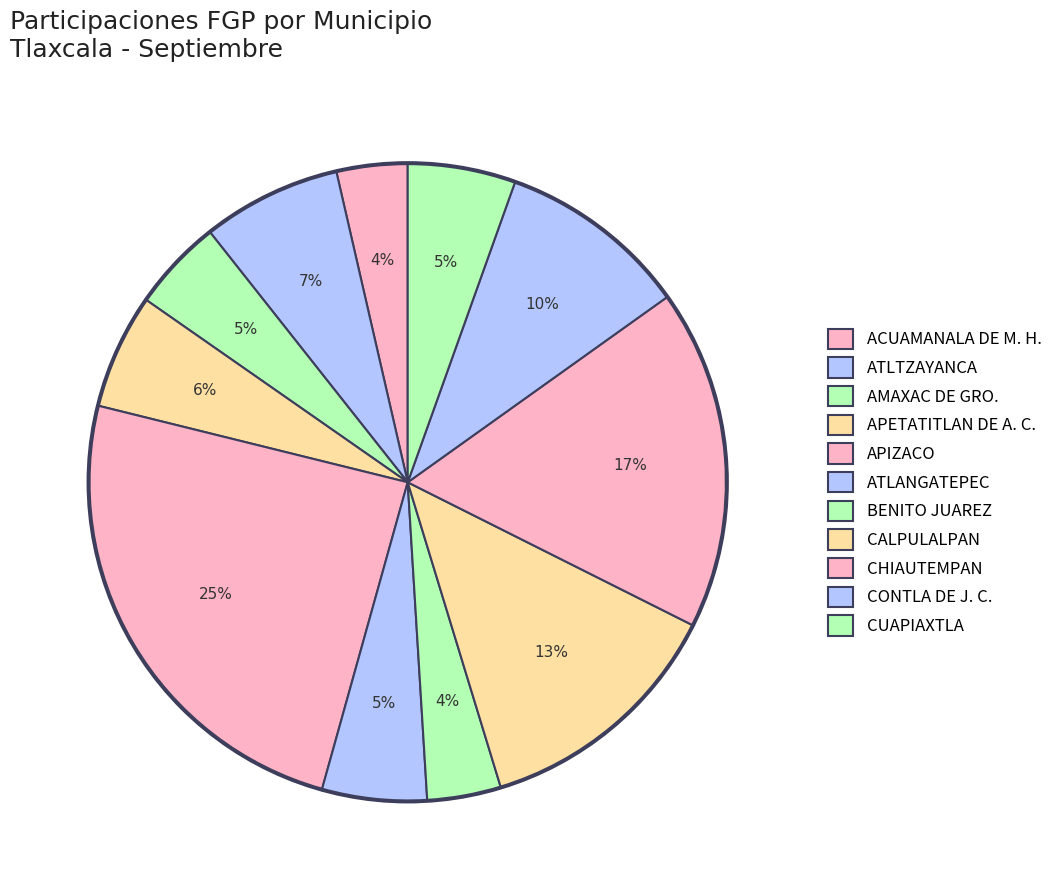

What is the largest slice in the pie chart?

APIZACO